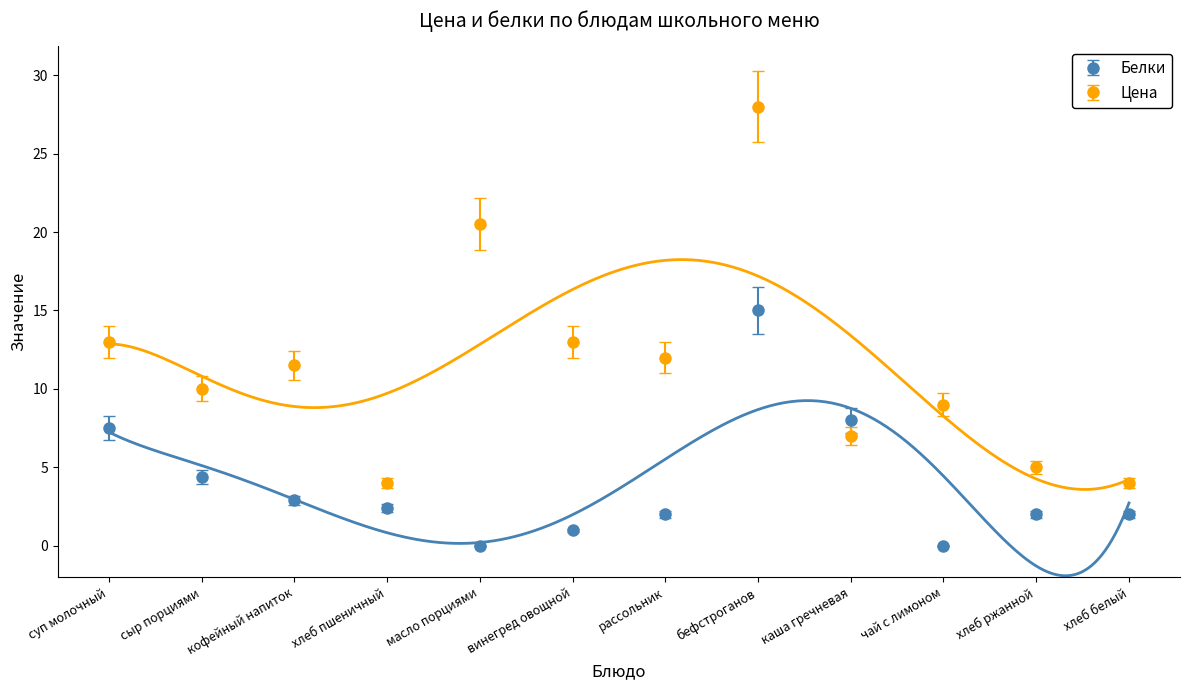

True or false: Цена has a value of 1.4 at хлеб ржанной.

False